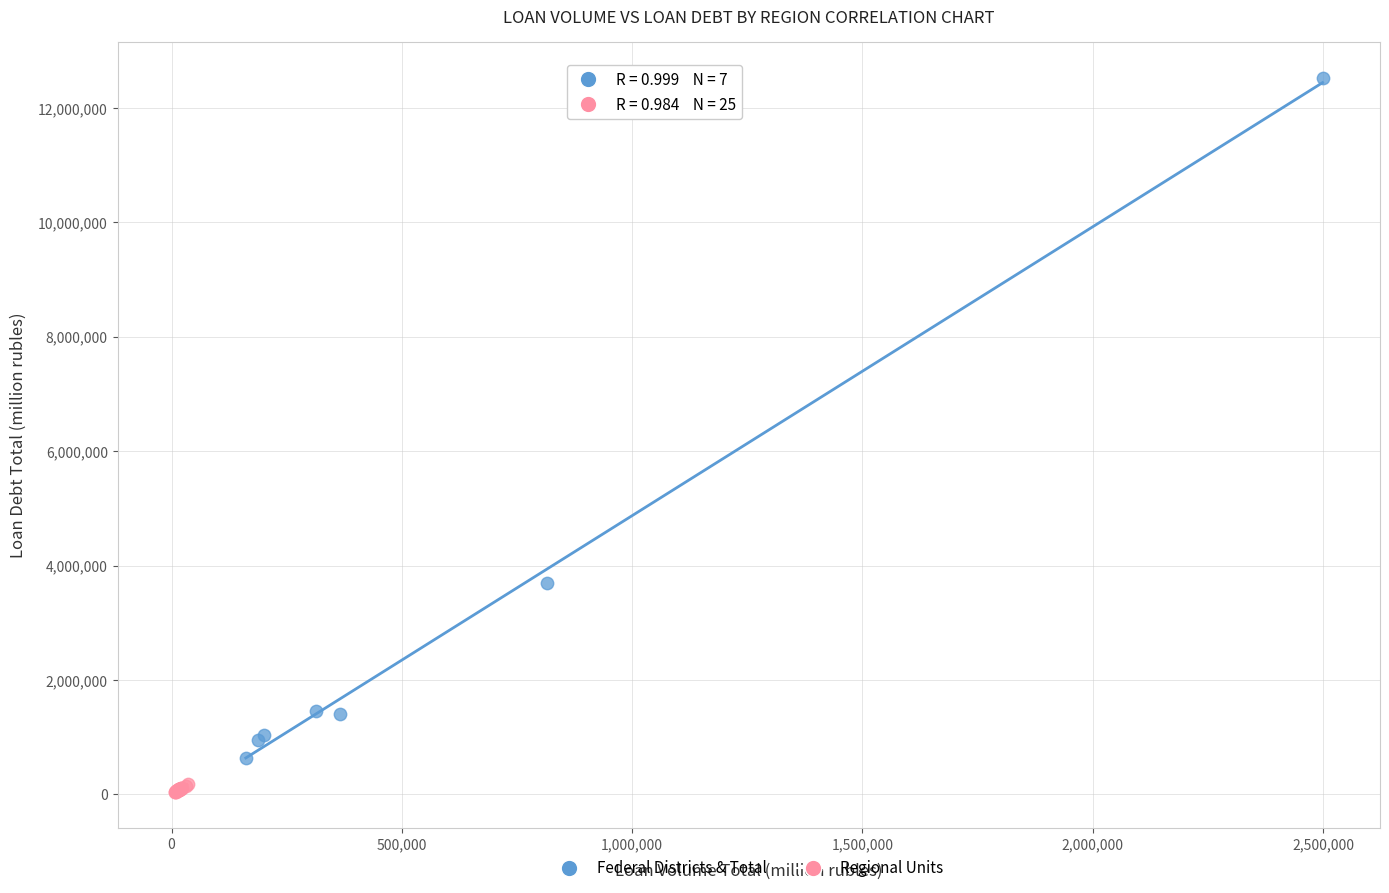

Which series reaches the maximum Y coordinate?

Federal Districts & Total